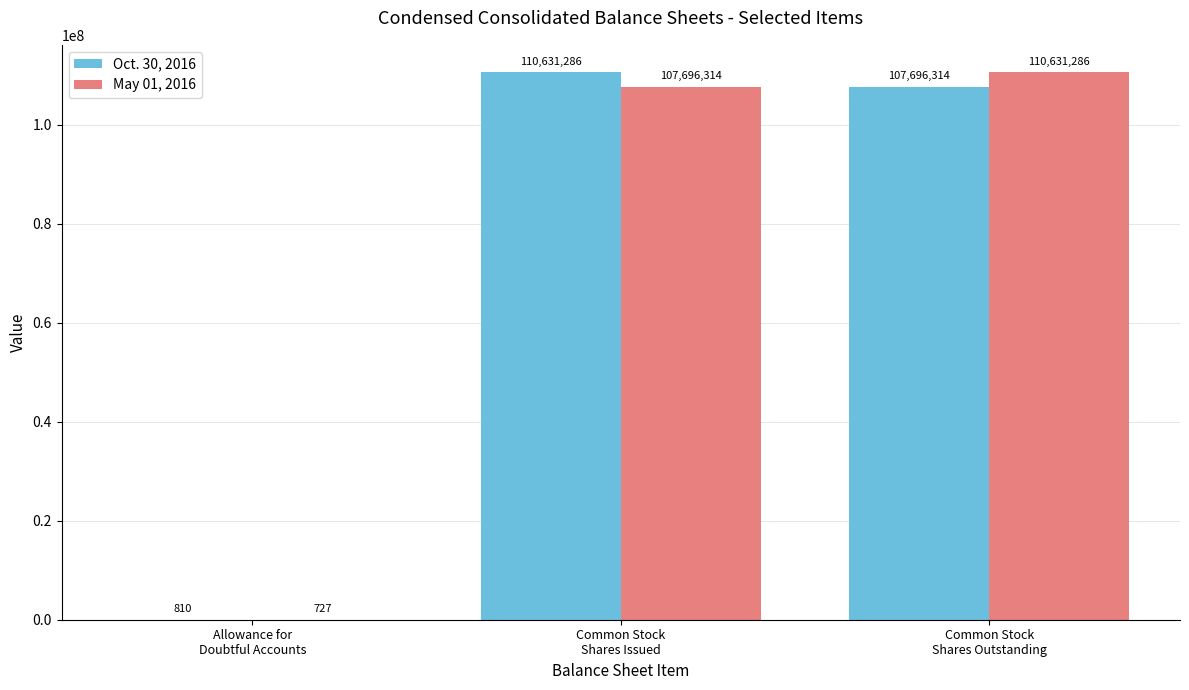

How many groups of bars are there?

3